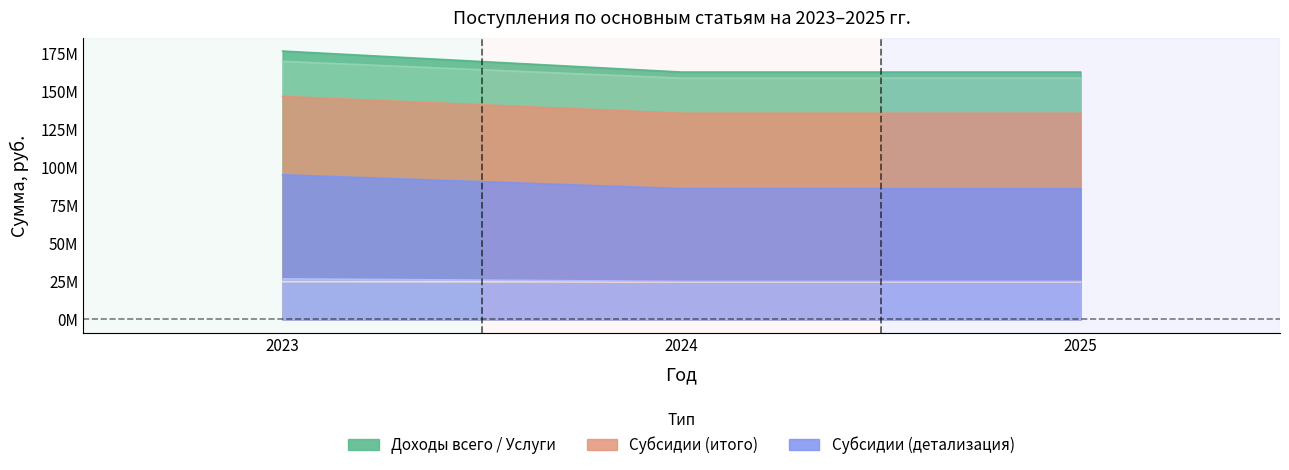

What is the value of the Субсидии 015012511 point at the 1st from the left?

94920029.0